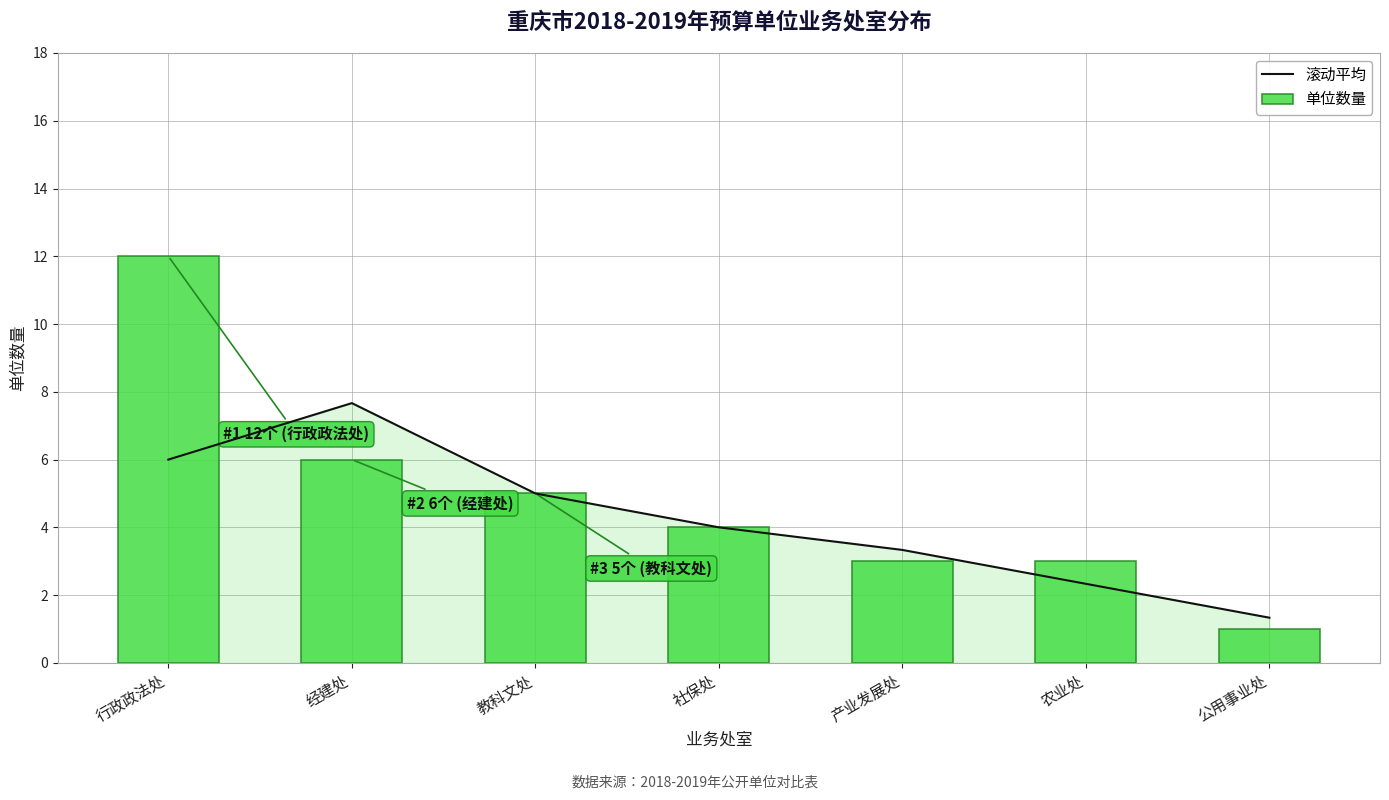

Which category has the highest value across all series?

行政政法处